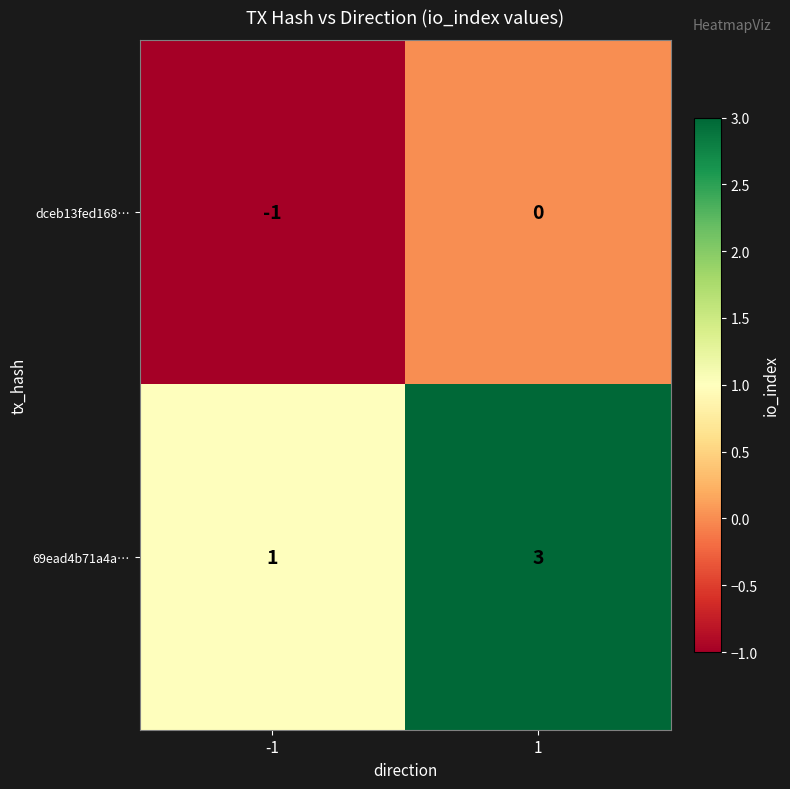

List the series in order of their overall mean, lowest first.

dceb13fed168…, 69ead4b71a4a…